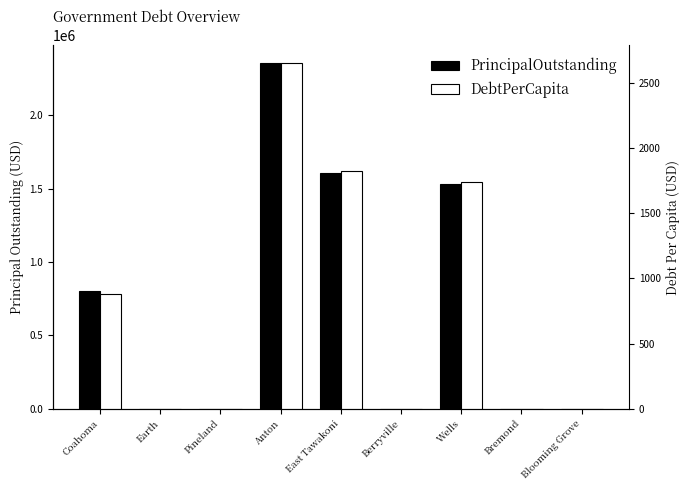

Which series has the largest total across all categories?

PrincipalOutstanding